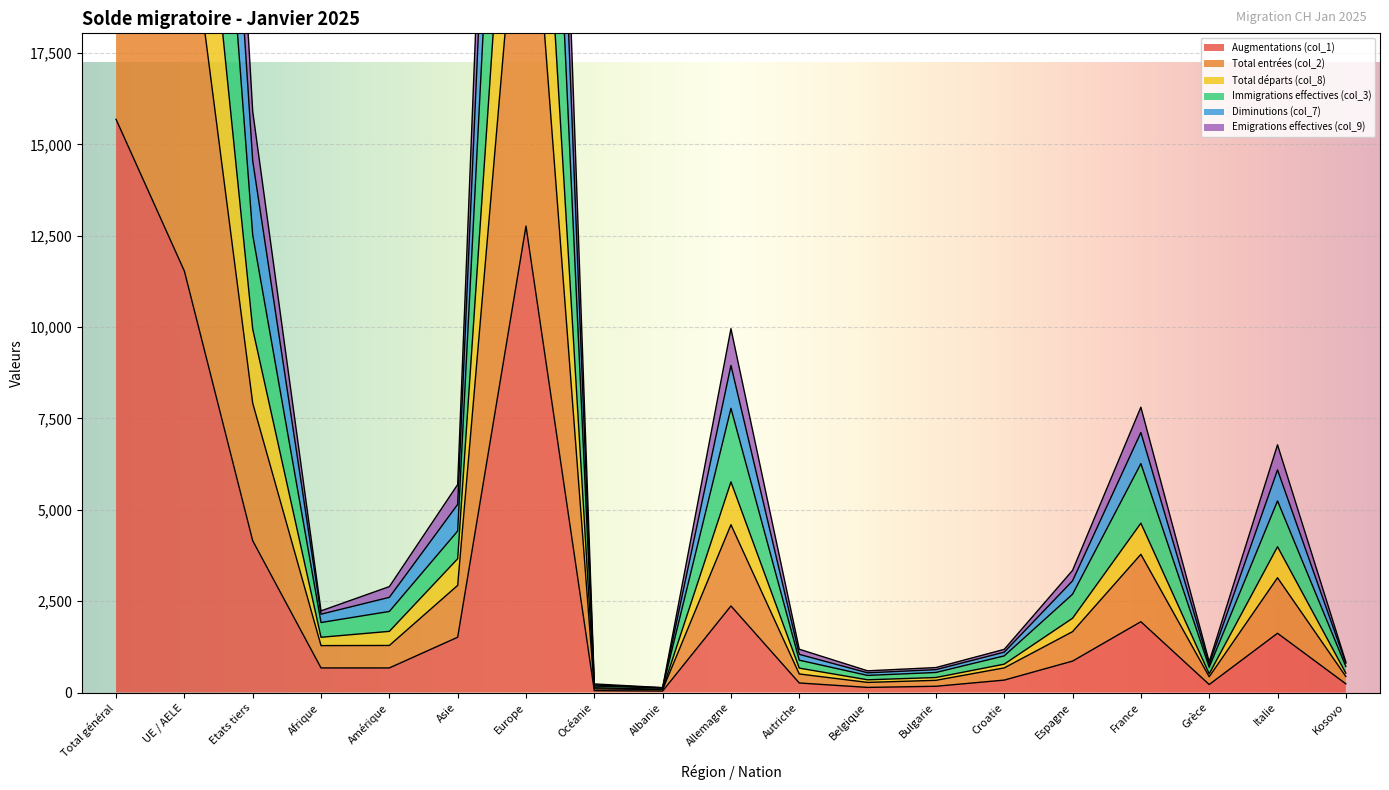

What is the minimum value shown in the chart?

41